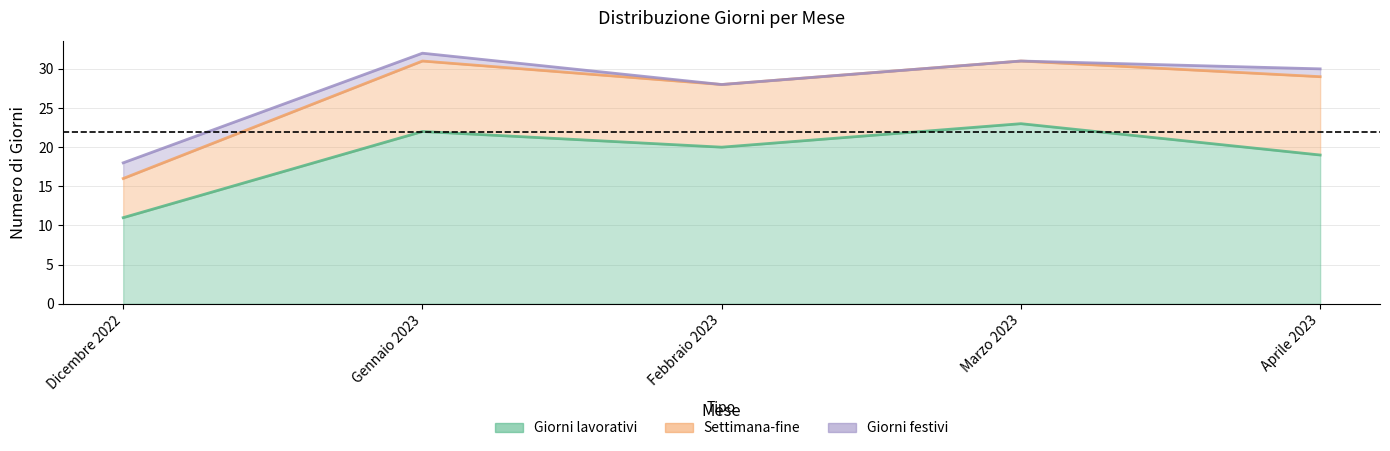

What is the sum of the Settimana-fine values at Aprile 2023 and Dicembre 2022?

15